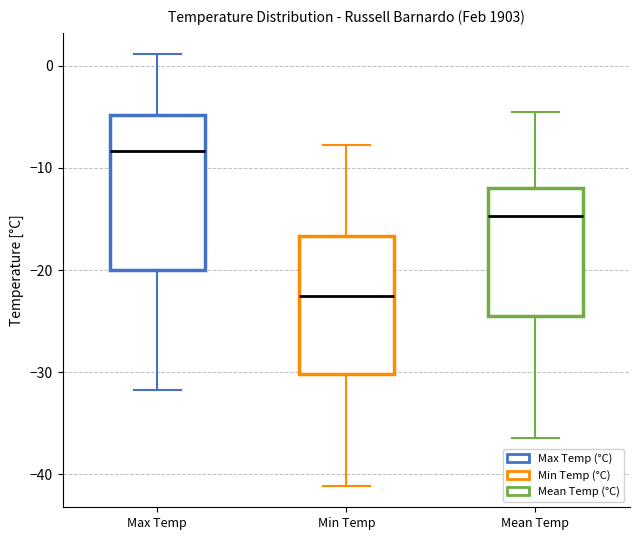

Where does the median line of the box for Min Temp sit on the y-axis? The values are not printed on the chart, so give them approximately, as read against the axis.

-22